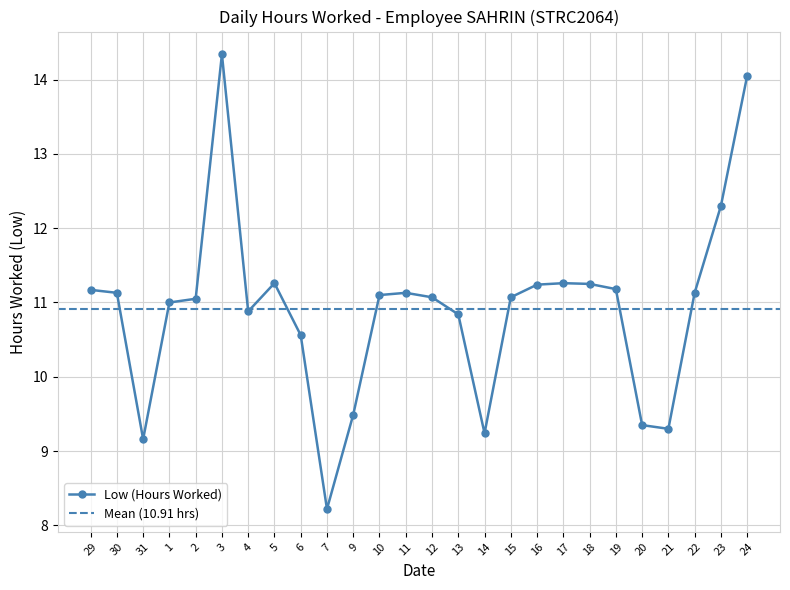

What is the average value?

10.9